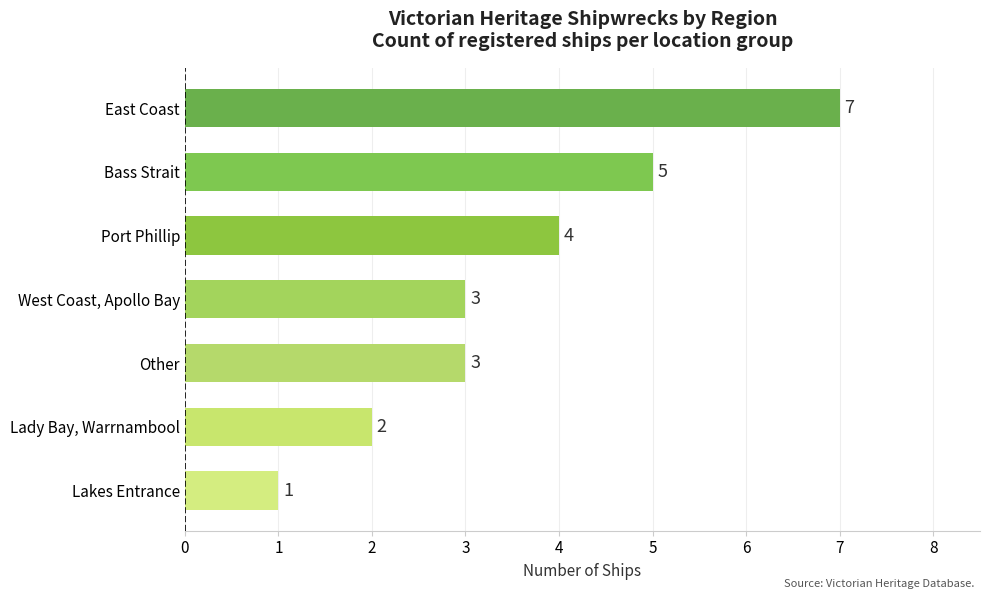

Are the bars grouped side by side (vs. stacked)?

No